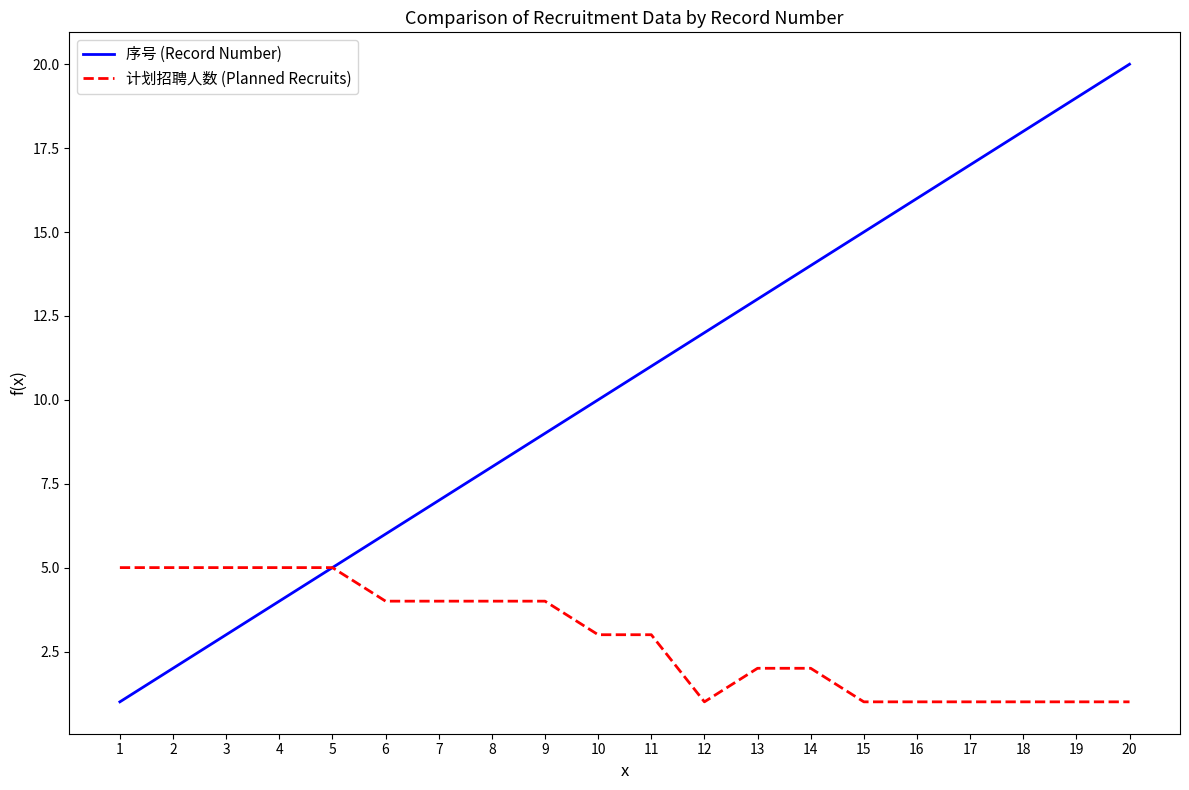

At 18, list the series in order from smallest to largest.

计划招聘人数 (Planned Recruits), 序号 (Record Number)